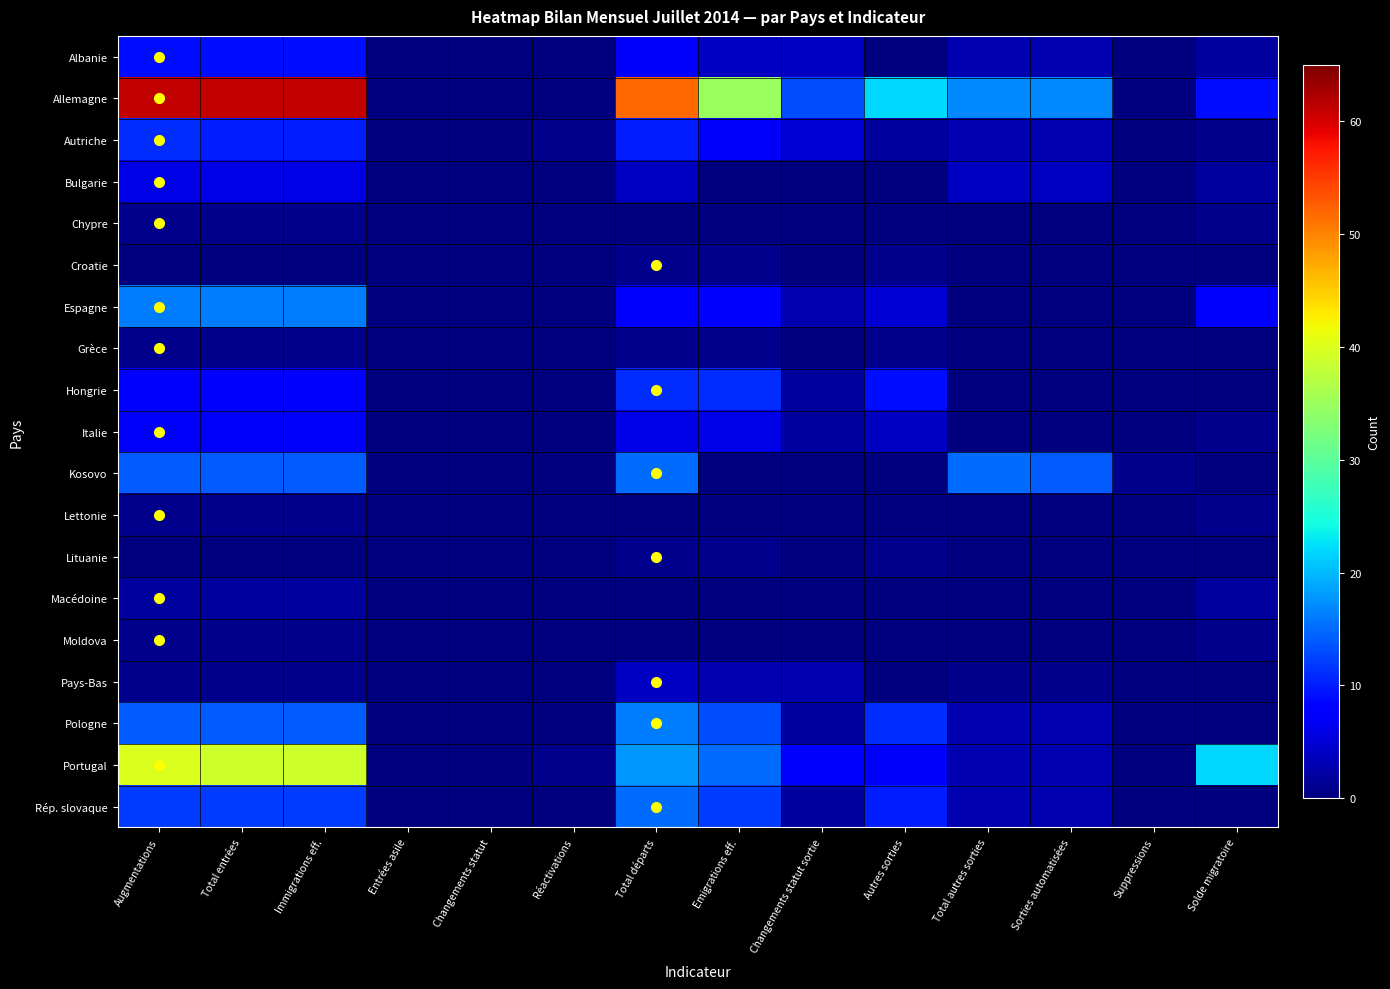

Count the number of data series in this chart.

19